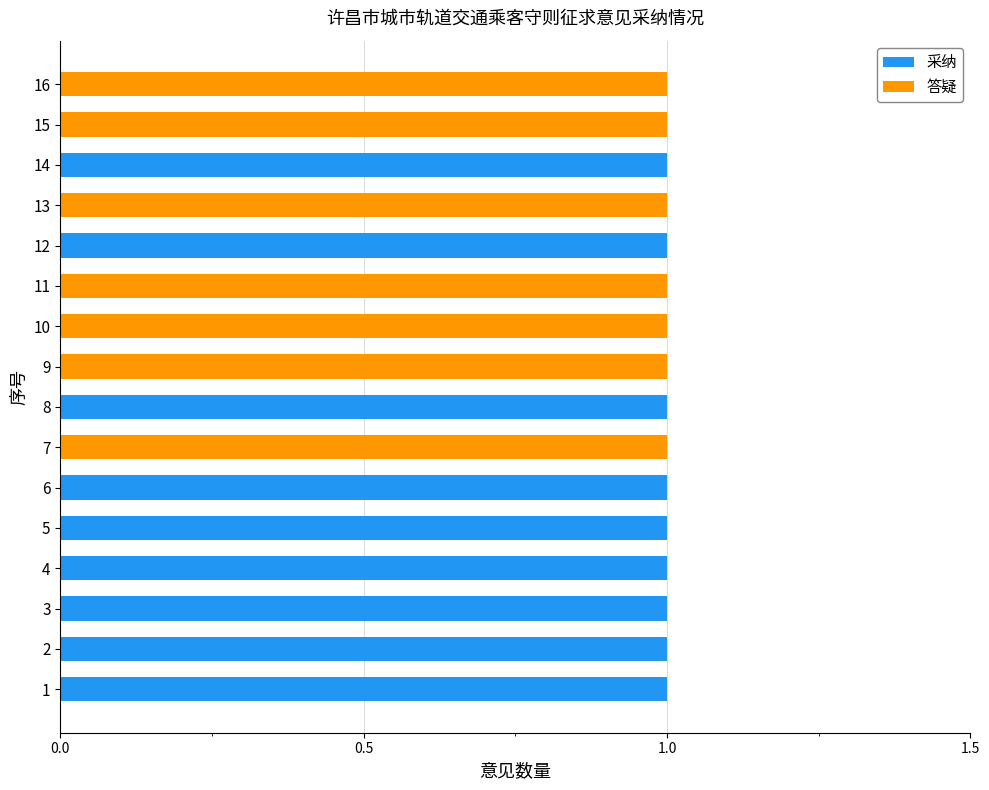

True or false: 采纳 has a value of 0 at 14.

False